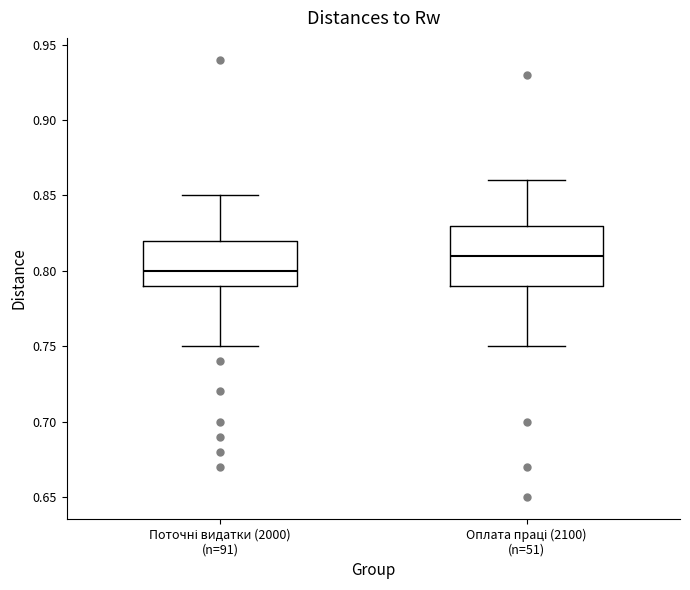

Reading left to right, read every box against the y-axis: the position of its median line, the range the box covers, and the ends of its whiskers. The values are not printed on the chart, so give them approximately, as read against the axis.

Поточні видатки (2000) (n=91): median 0.80, box 0.79 to 0.82, whiskers 0.75 to 0.85
Оплата праці (2100) (n=51): median 0.81, box 0.79 to 0.83, whiskers 0.75 to 0.86